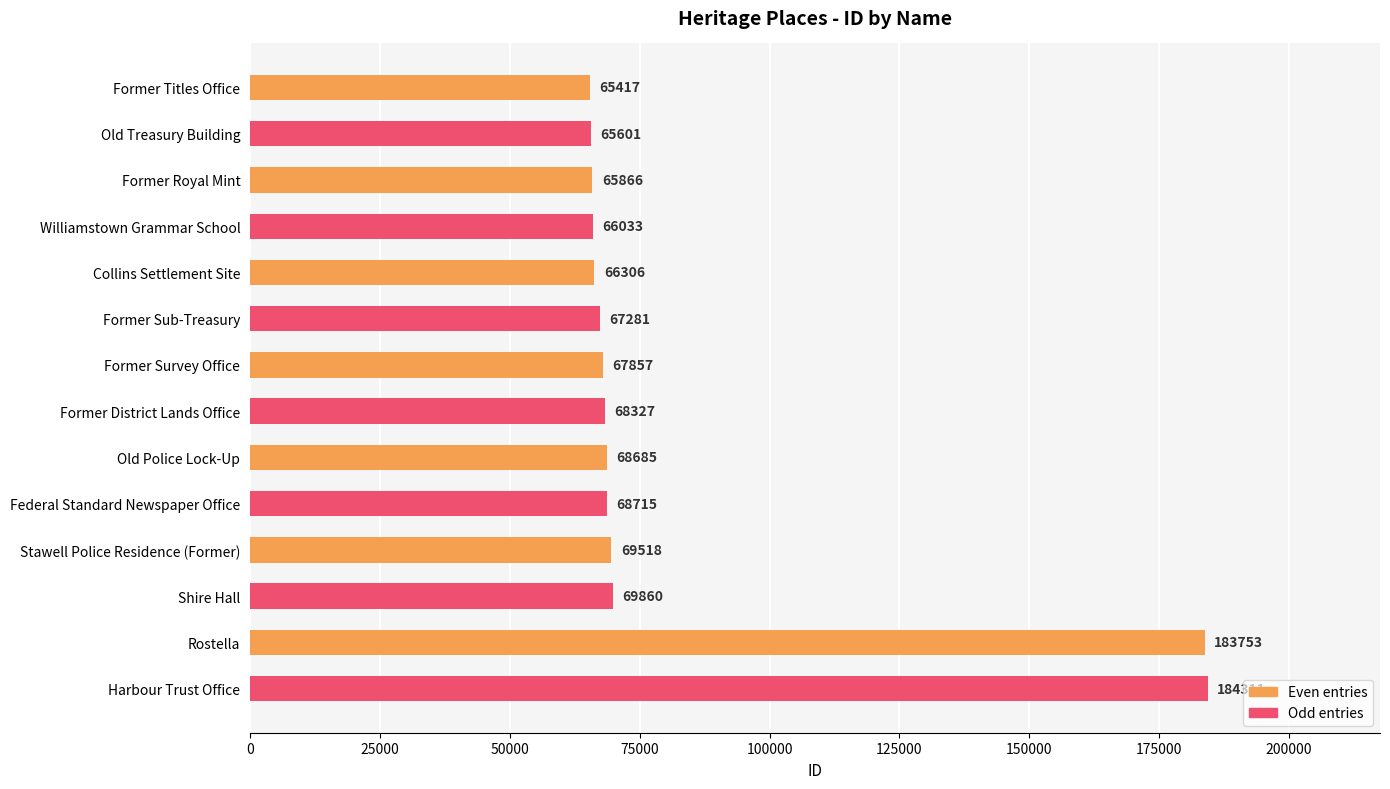

List the labels in order of value, smallest first.

Former Titles Office, Old Treasury Building, Former Royal Mint, Williamstown Grammar School, Collins Settlement Site, Former Sub-Treasury, Former Survey Office, Former District Lands Office, Old Police Lock-Up, Federal Standard Newspaper Office, Stawell Police Residence (Former), Shire Hall, Rostella, Harbour Trust Office